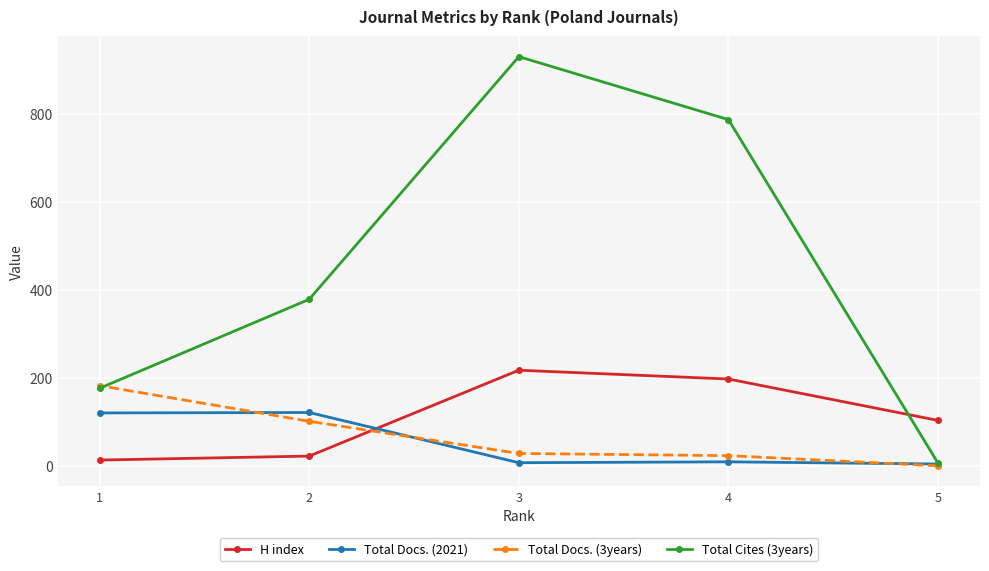

Is the value of Total Cites (3years) at 1 greater than the value of Total Docs. (2021) at 5?

Yes